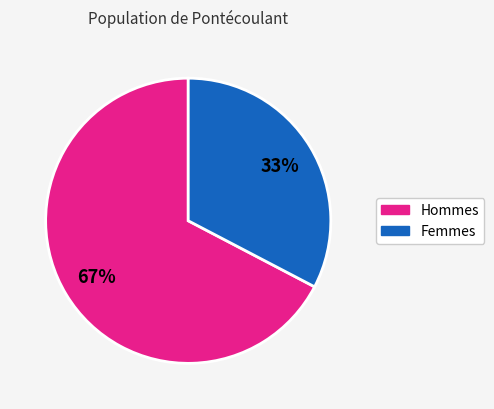

To the nearest percent, what is the average slice percentage?

50%